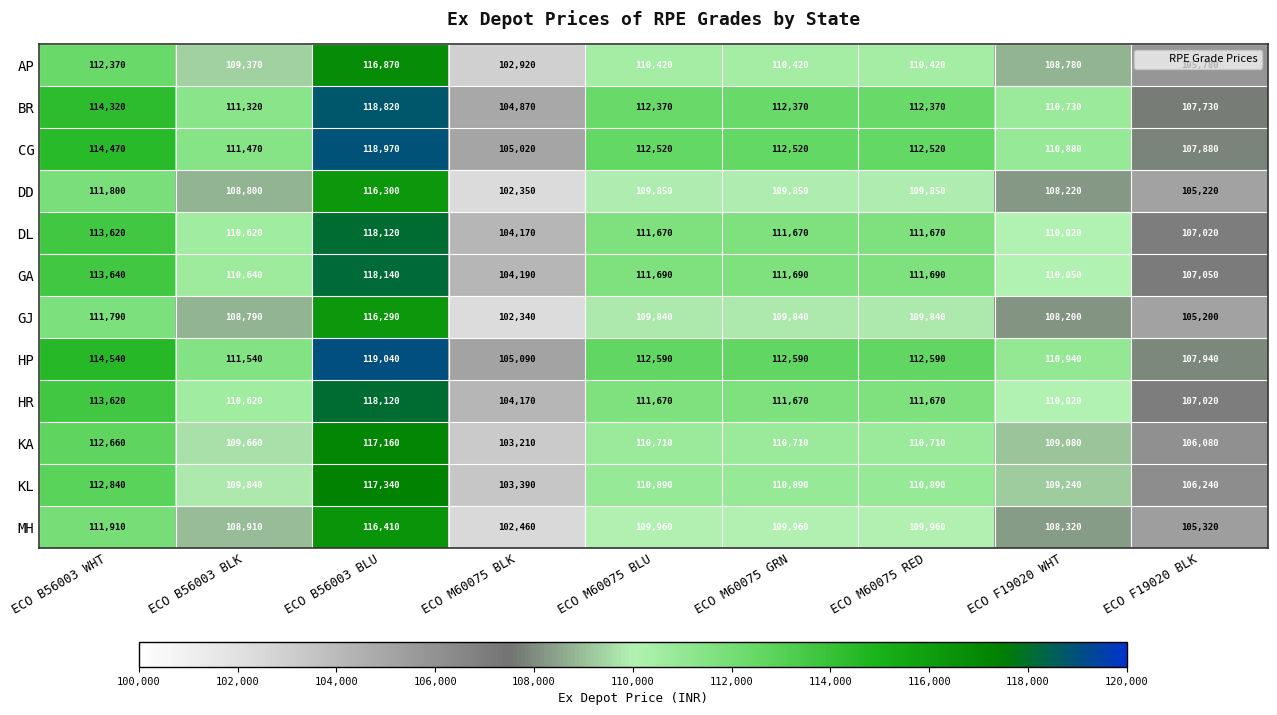

What is the approximate value of HP at ECO M60075 BLK, to the nearest 100?

105100